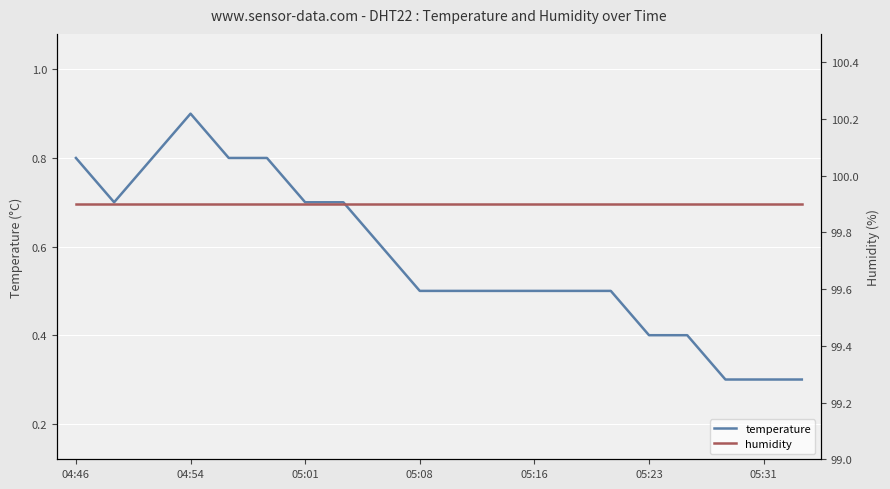

True or false: temperature has a value of 0.9 at 05:08.

False